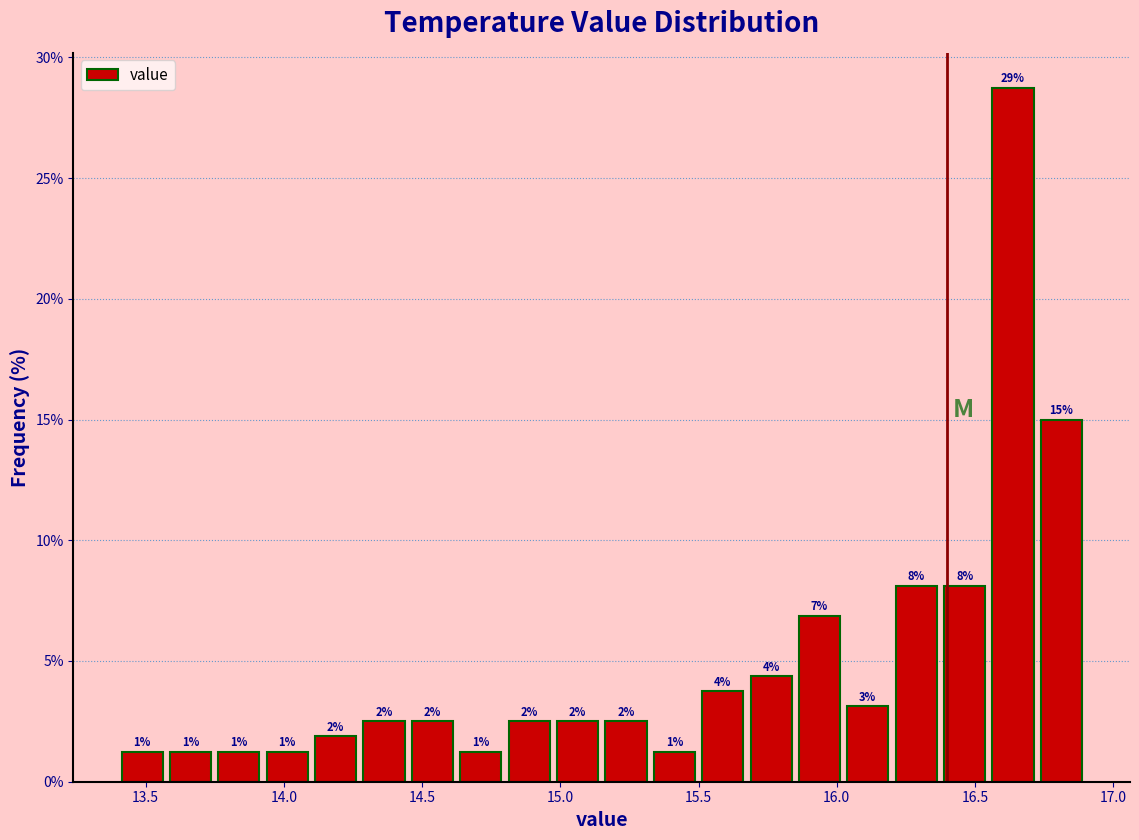

Read against the x-axis, roughly where is the centre of the tallest bar?

16.65